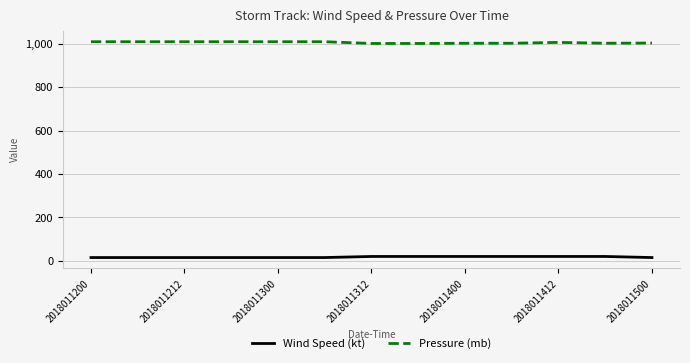

List the series in order of their peak value, lowest first.

Wind Speed (kt), Pressure (mb)